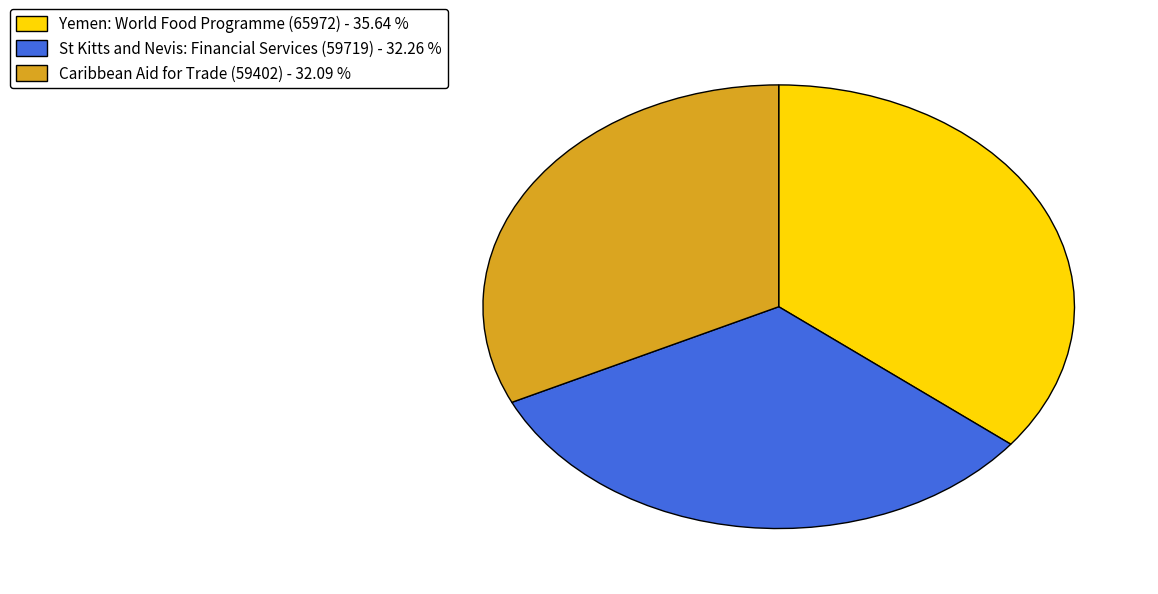

Combined, do Caribbean Aid for Trade (59402) - 32.09 % and St Kitts and Nevis: Financial Services (59719) - 32.26 % account for over 50%?

Yes